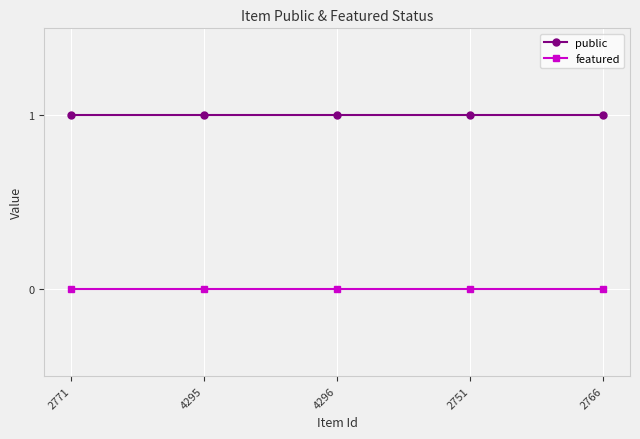

The public series shows 1 at 2751. True or false?

True